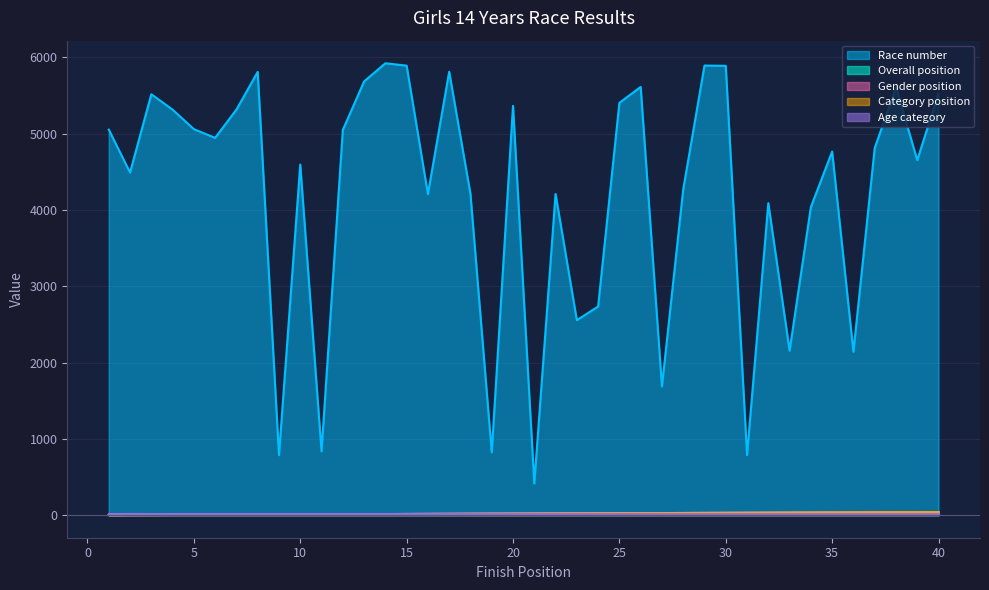

Is it true that Race number equals 4596 at 10?

True